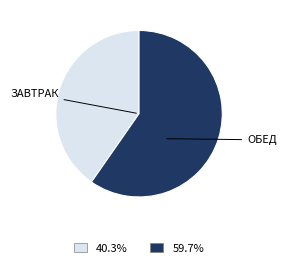

Does any single category account for the majority?

Yes